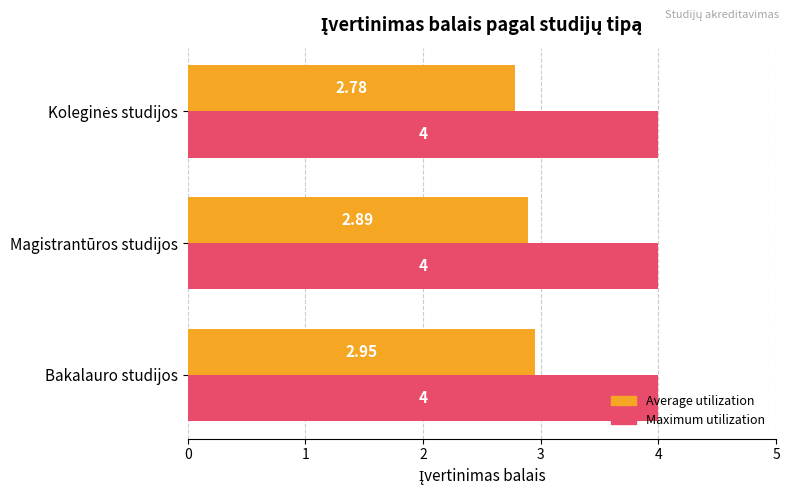

Between Bakalauro studijos and Magistrantūros studijos, which series saw the biggest shift?

Average utilization